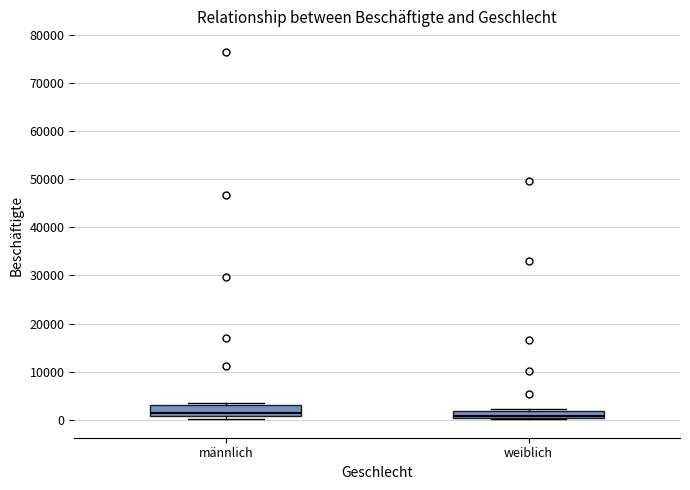

Where is the upper edge of the box for männlich on the y-axis? The values are not printed on the chart, so give them approximately, as read against the axis.

3000